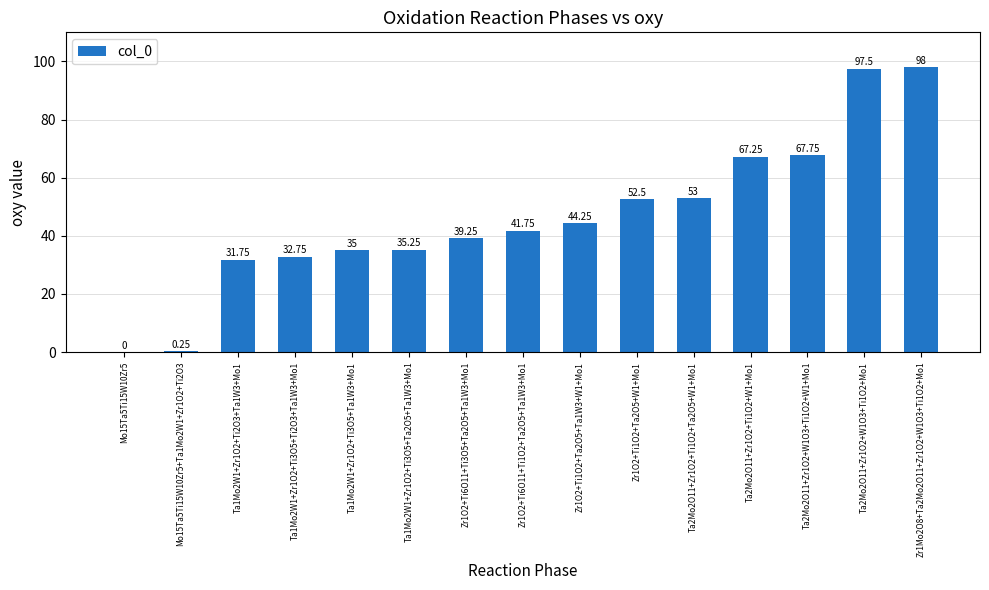

What is the sum of the values at Ta2Mo2O11+Zr1O2+W1O3+Ti1O2+Mo1 and Zr1O2+Ti6O11+Ti3O5+Ta2O5+Ta1W3+Mo1?

136.8